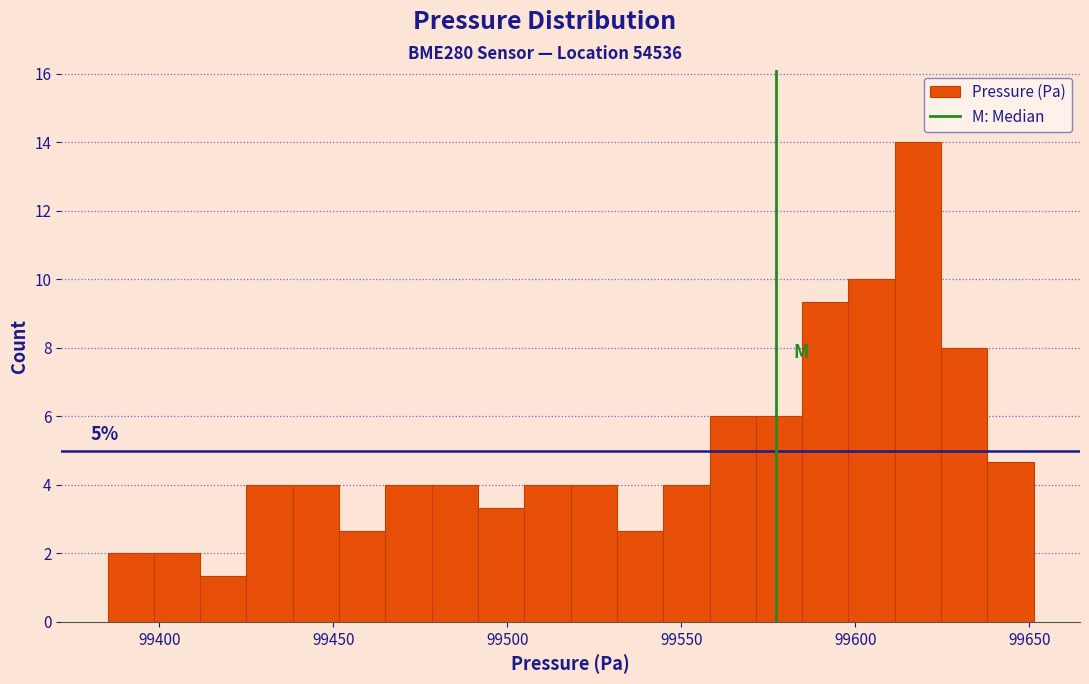

Around what value on the x-axis is the tallest bar? Give the approximate position of its centre, as read against the axis.

99620